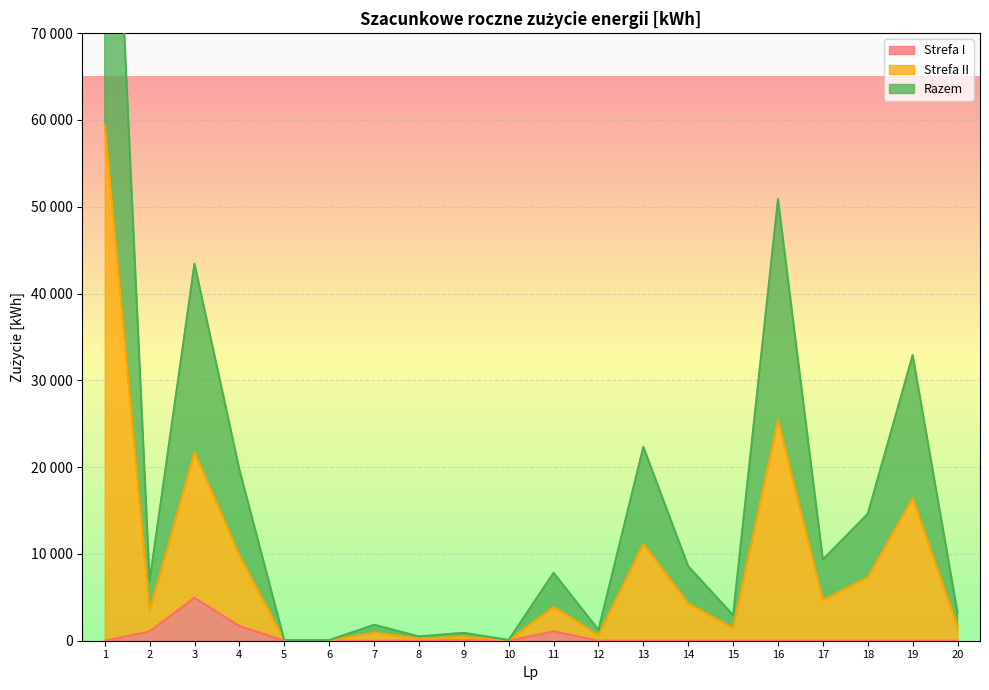

True or false: Razem has a value of 73670 at 16.

False